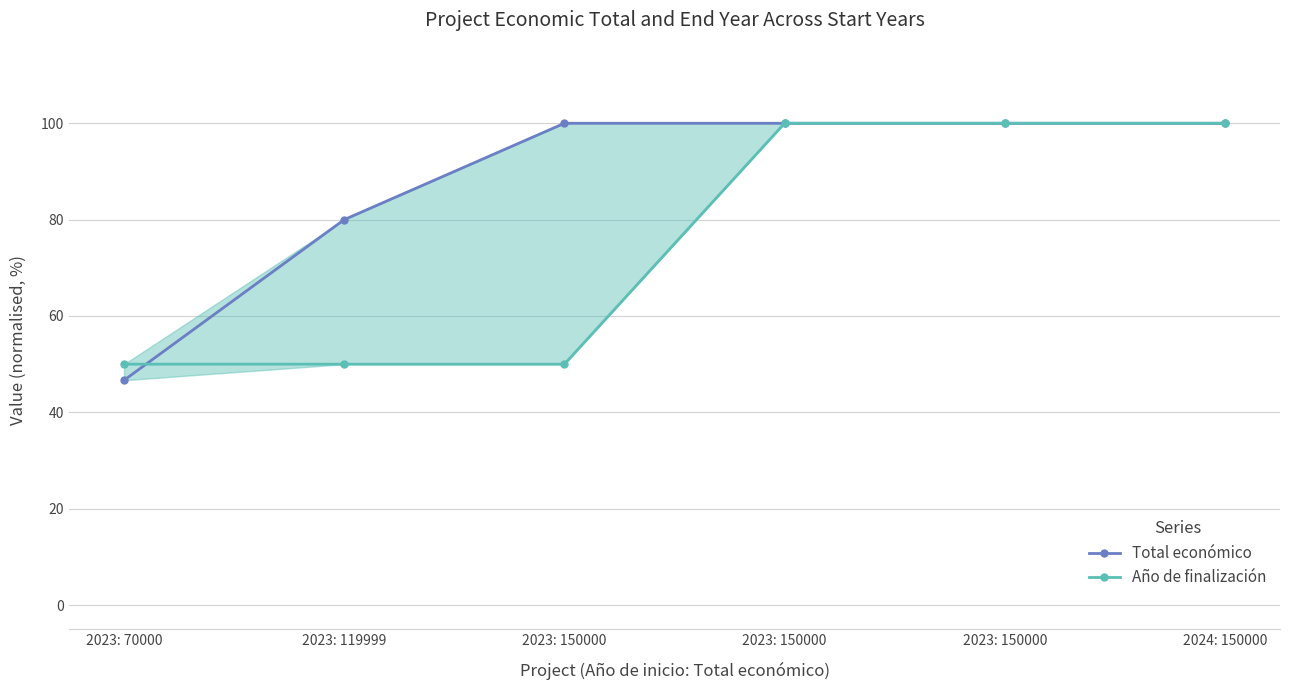

Reading left to right, extract all data points from this chart.

Total económico: 46.7	80.0	100.0	100.0	100.0	100.0
Año de finalización: 50.0	50.0	50.0	100.0	100.0	100.0